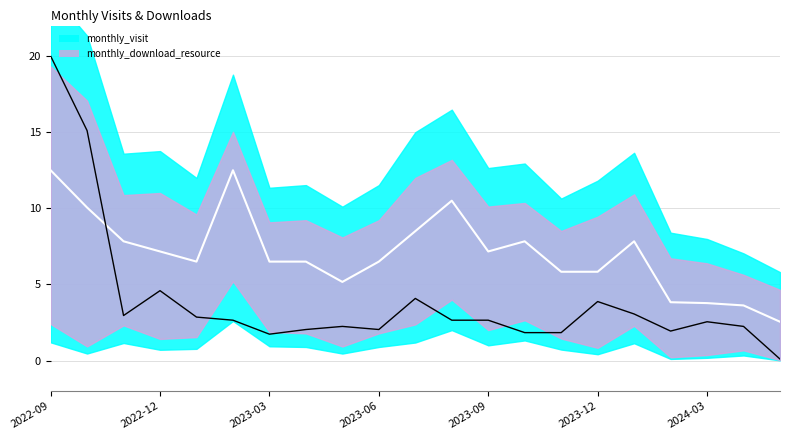

Approximately how many times larger is the value at 2023-12 compared to 2023-03?

2.2